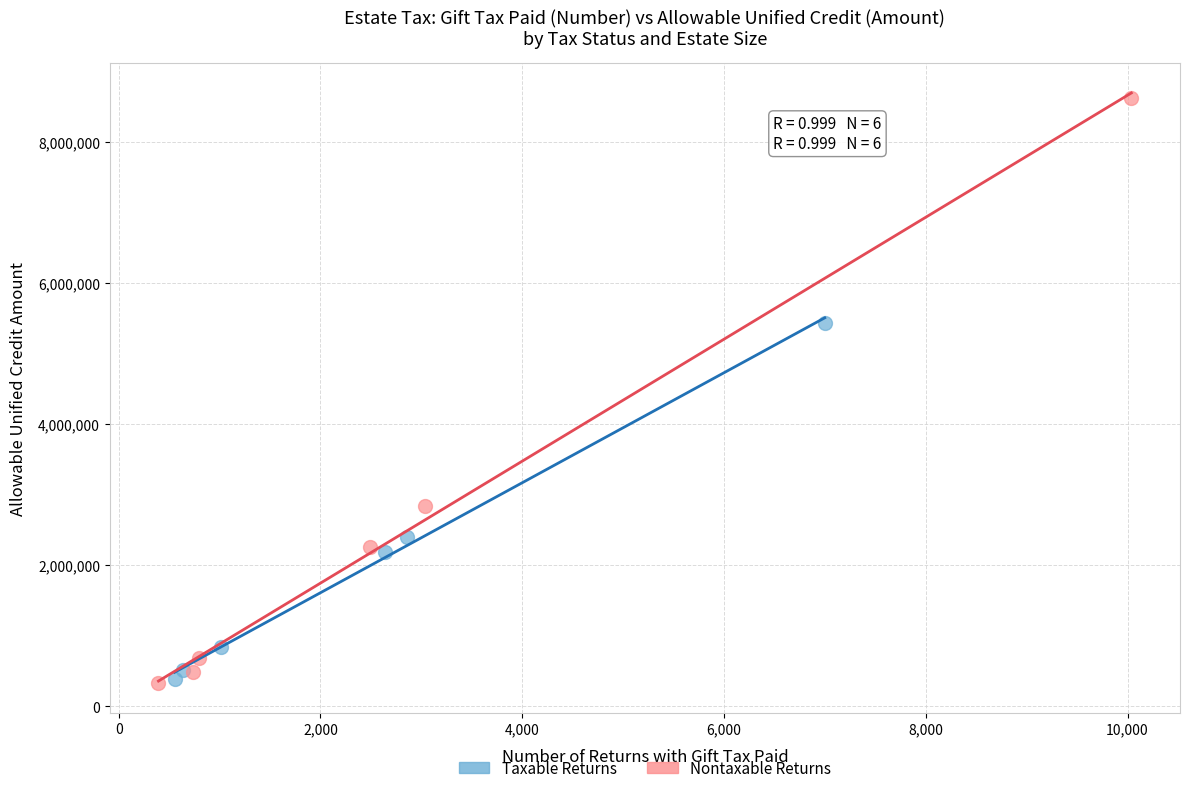

Which series has the largest Y range (max minus min)?

Nontaxable Returns